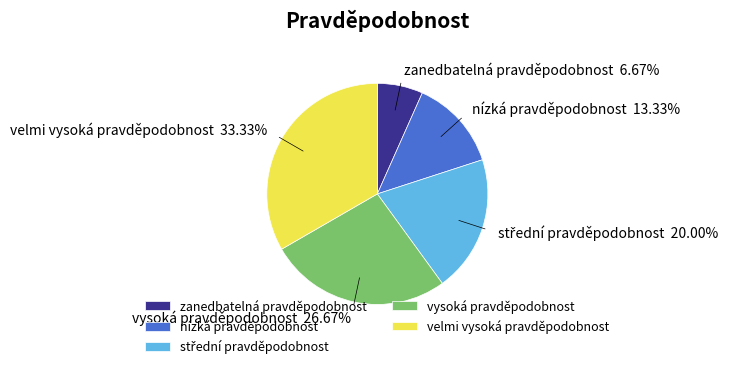

Is there any slice that represents more than half of the pie?

No